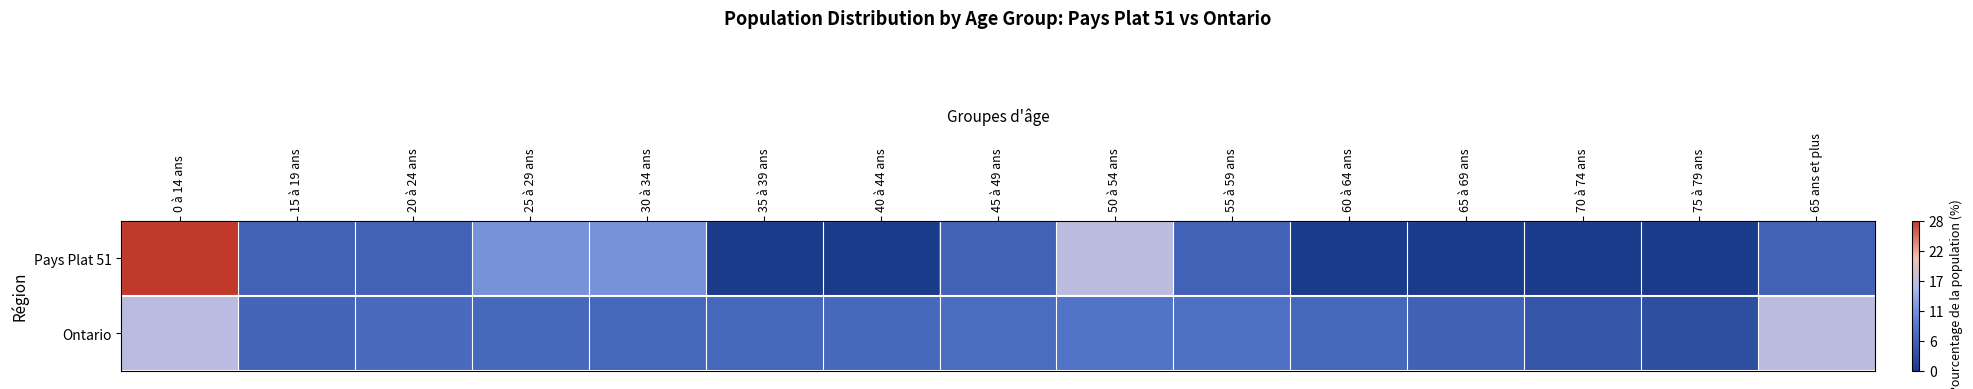

Reading left to right, transcribe all the data shown in this chart.

Pays Plat 51: 0 à 14 ans=1.0	15 à 19 ans=0.2	20 à 24 ans=0.2	25 à 29 ans=0.4	30 à 34 ans=0.4	35 à 39 ans=0.0	40 à 44 ans=0.0	45 à 49 ans=0.2	50 à 54 ans=0.6	55 à 59 ans=0.2	60 à 64 ans=0.0	65 à 69 ans=0.0	70 à 74 ans=0.0	75 à 79 ans=0.0	65 ans et plus=0.2
Ontario: 0 à 14 ans=0.6	15 à 19 ans=0.2	20 à 24 ans=0.2	25 à 29 ans=0.2	30 à 34 ans=0.2	35 à 39 ans=0.2	40 à 44 ans=0.2	45 à 49 ans=0.3	50 à 54 ans=0.3	55 à 59 ans=0.3	60 à 64 ans=0.2	65 à 69 ans=0.2	70 à 74 ans=0.1	75 à 79 ans=0.1	65 ans et plus=0.6